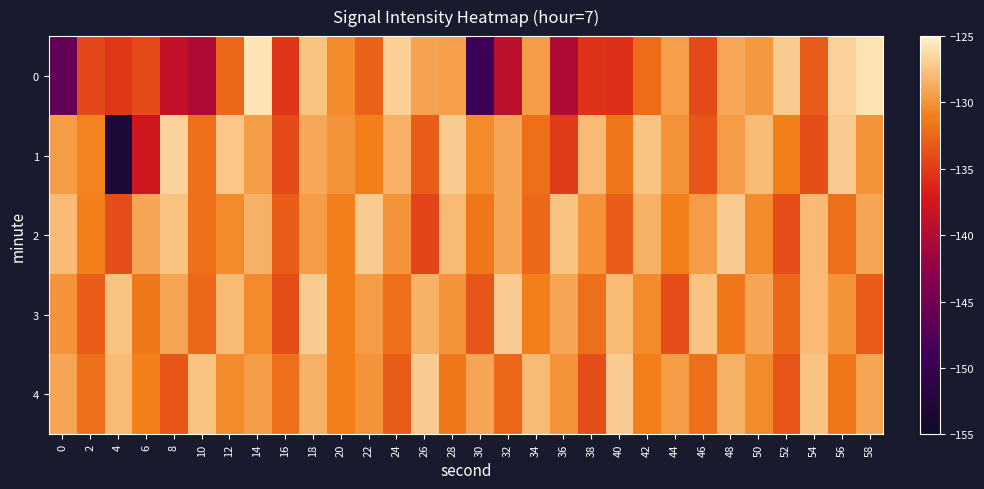

At which category is the sum across all series the highest?

18